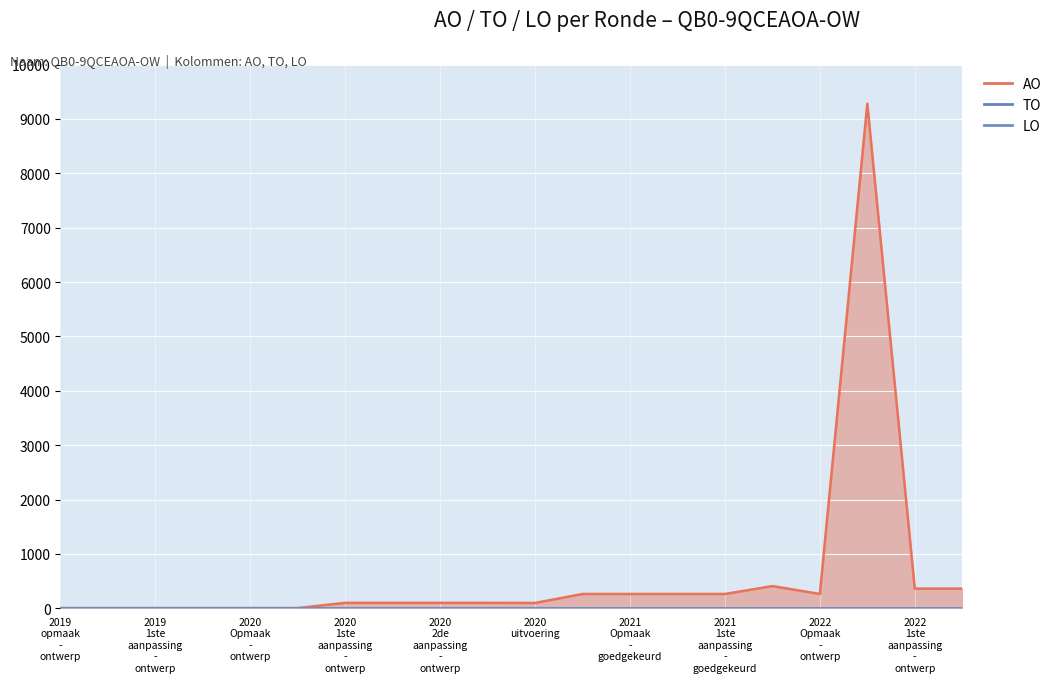

True or false: TO and AO cross at least once.

False